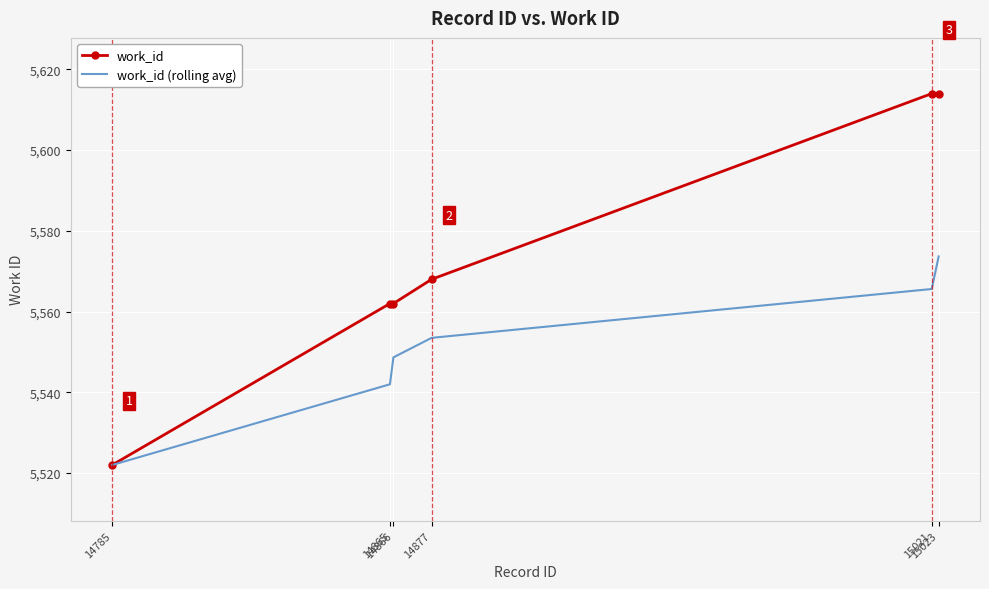

The work_id (rolling avg) series shows 8103.1 at 14877. True or false?

False